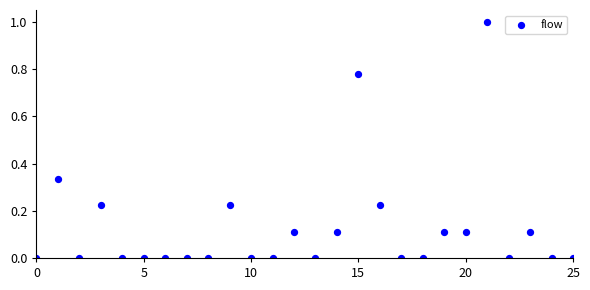

What is the range of Y values (max minus min)?

1.0